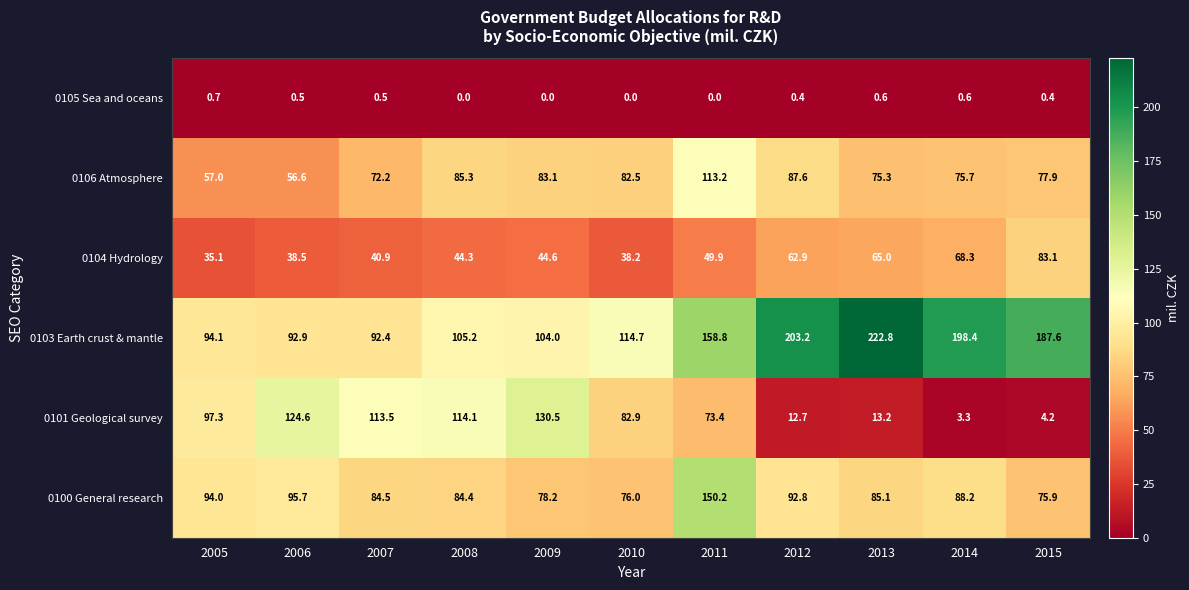

What is the approximate value of 0103 Earth crust & mantle at 2008?

105.2